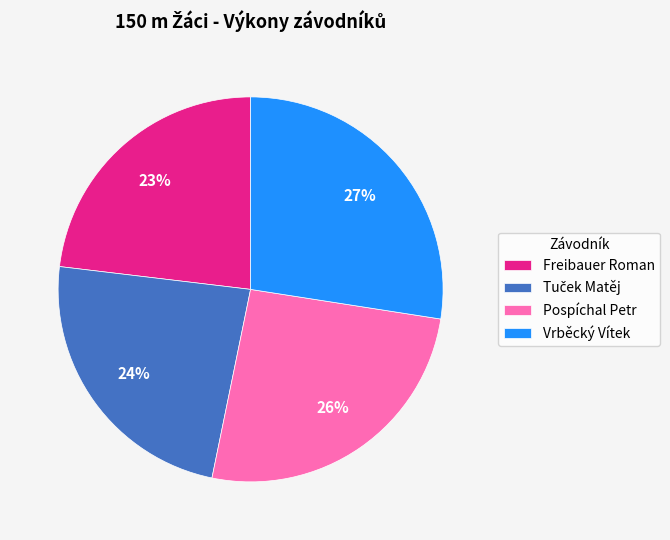

Is there any slice that represents more than half of the pie?

No